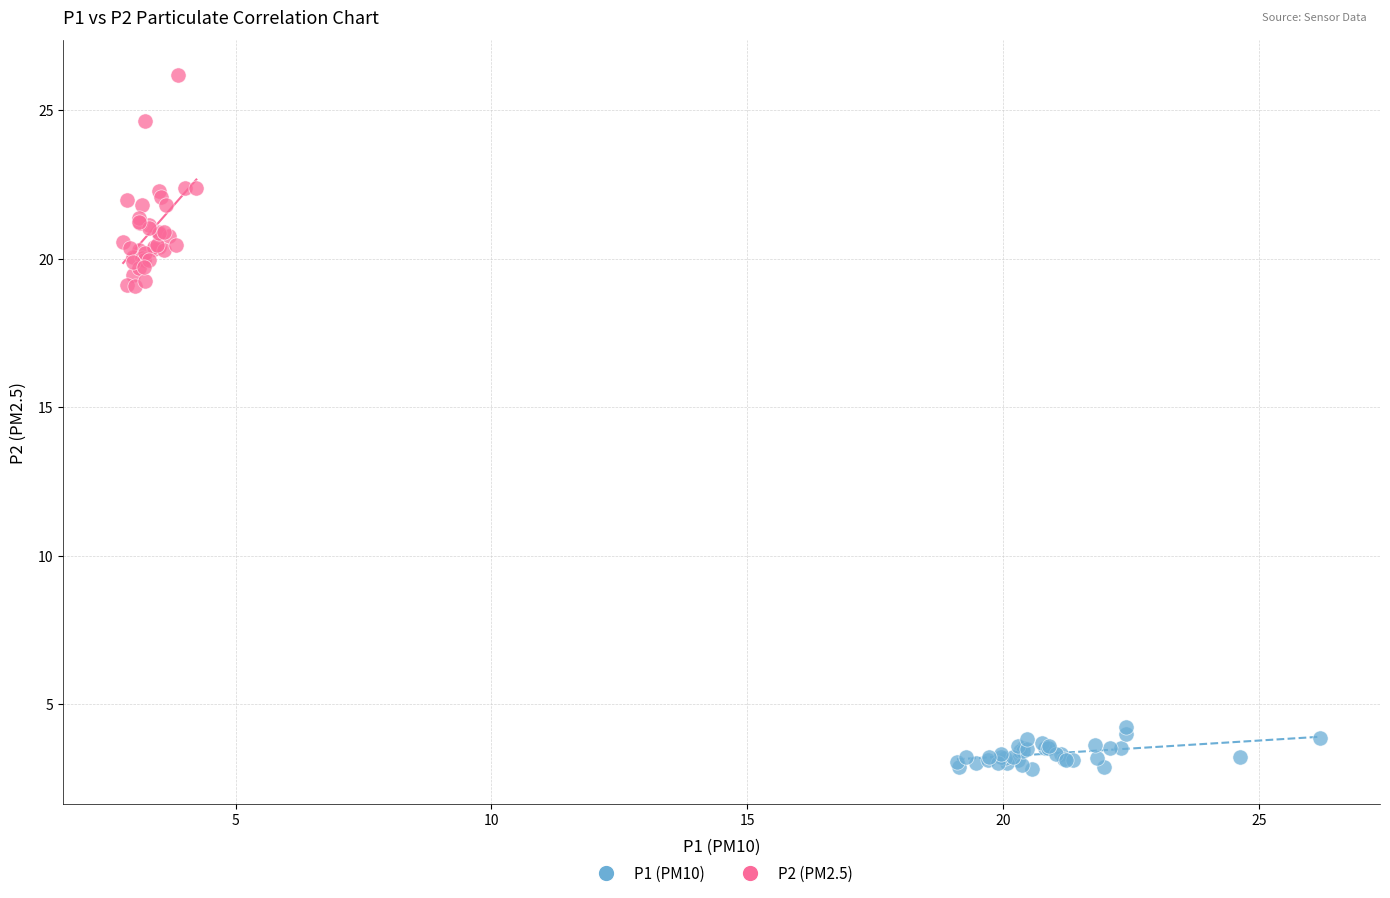

Which series has the largest Y range (max minus min)?

P2 (PM2.5)